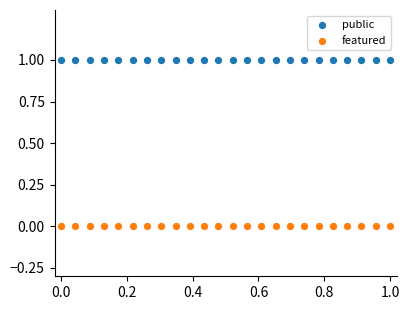

Which series contains the lowest Y value?

featured